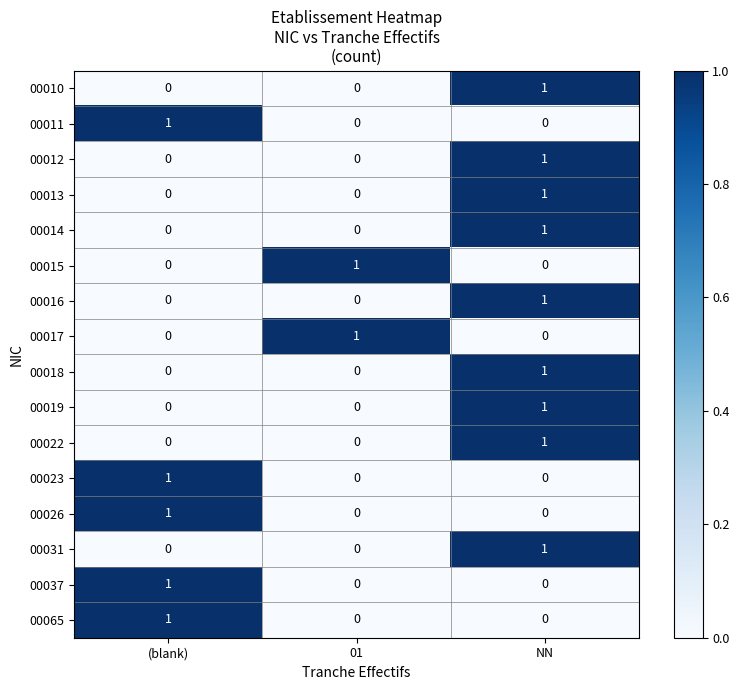

At which category is the sum across all series the highest?

NN